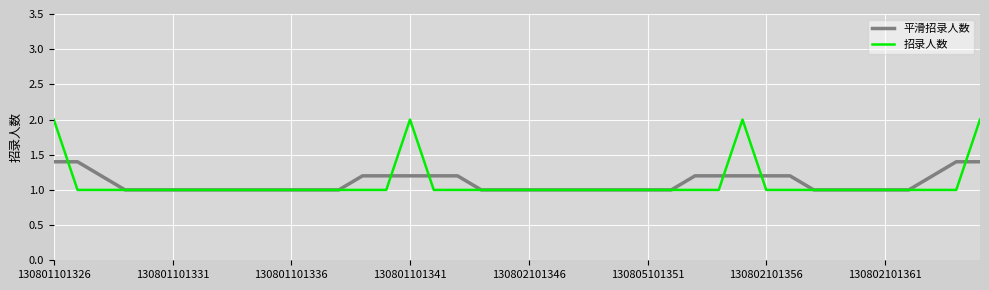

What is the highest value of the 平滑招录人数 series?

1.4